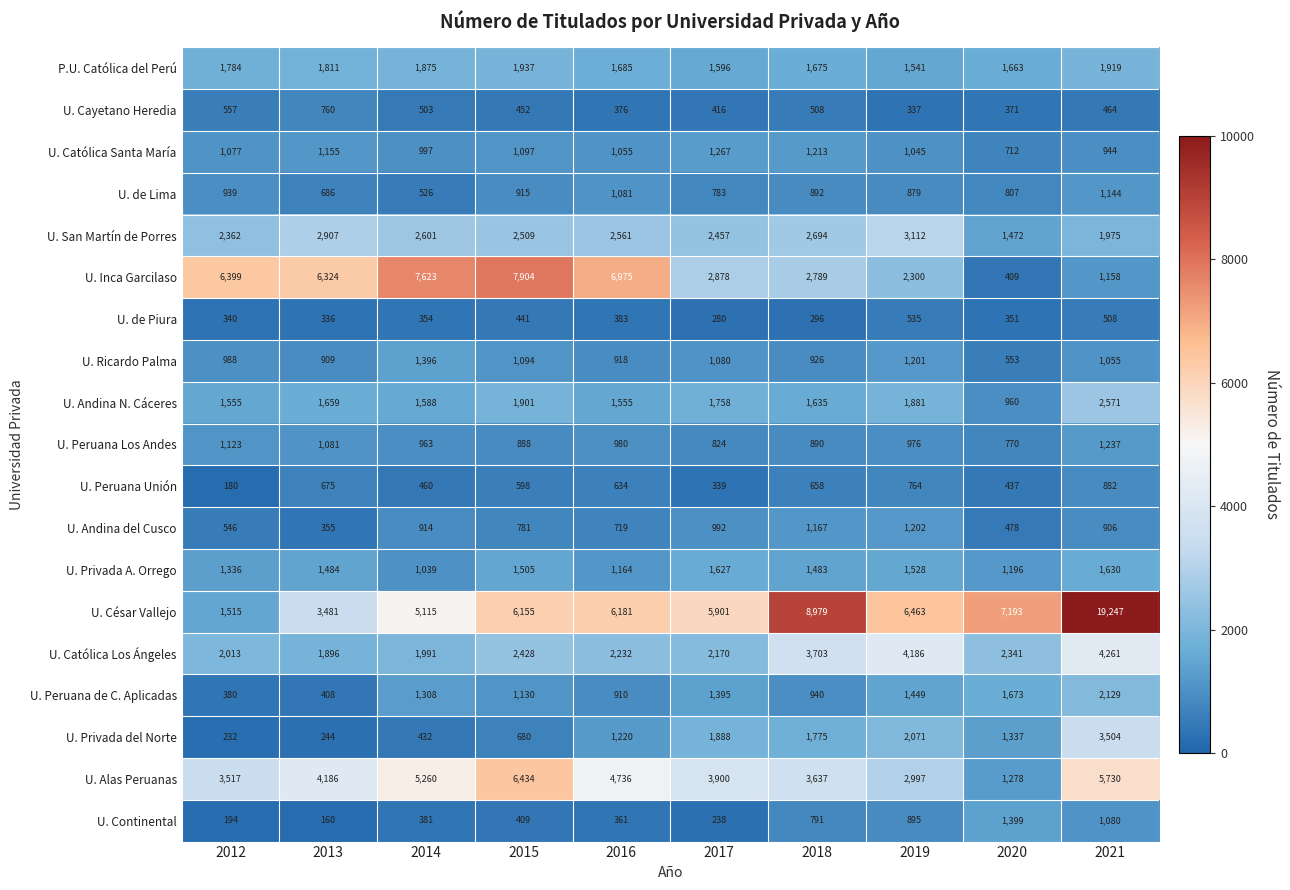

What is the sum of all U. de Piura values?

3824